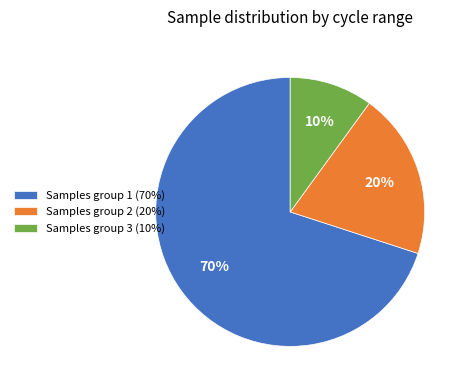

To the nearest percent, what is the average slice percentage?

33%